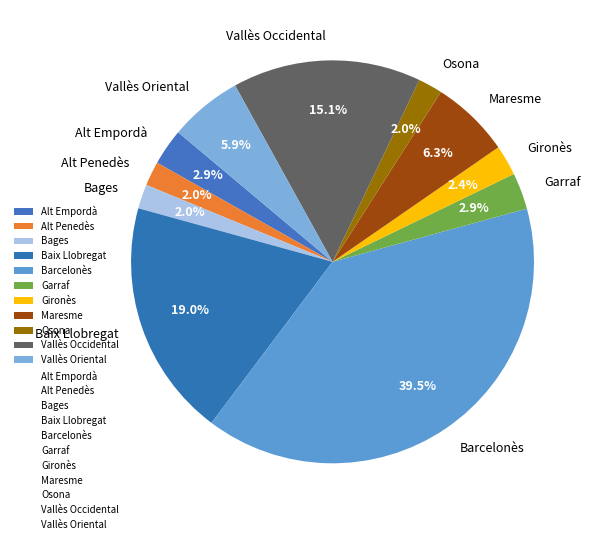

What is the largest slice in the pie chart?

Barcelonès